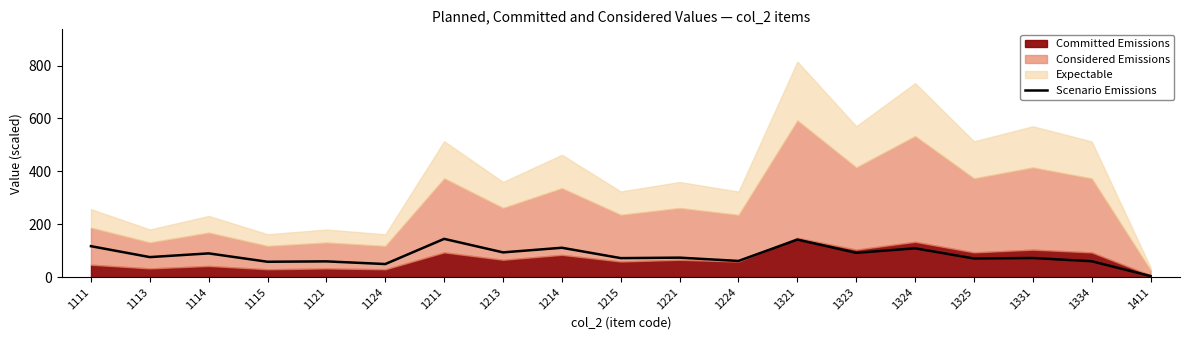

What is the maximum value for Scenario Emissions?

144.5